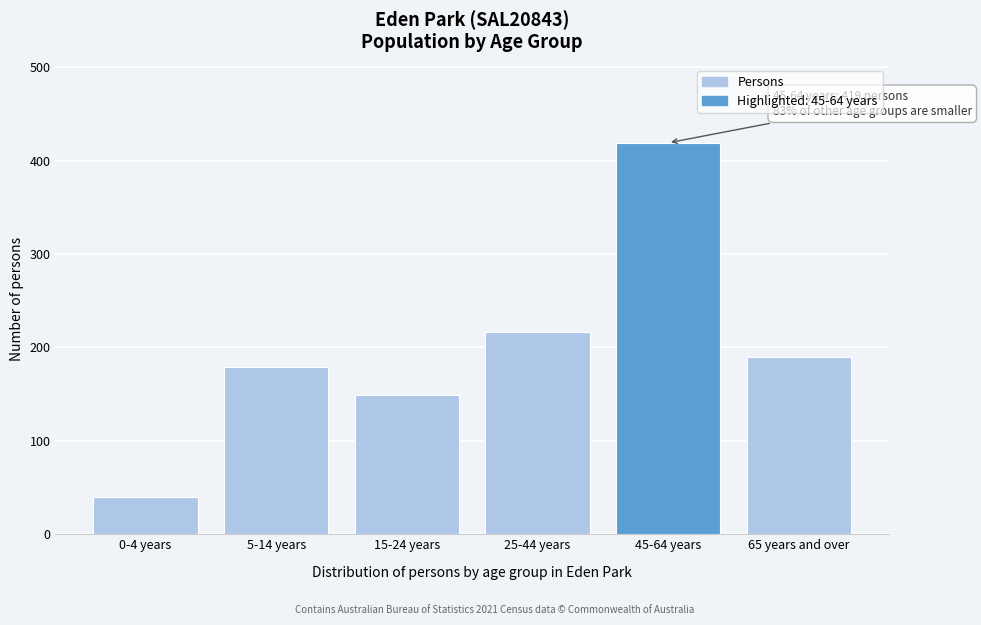

Reading left to right, what are all the values shown in this chart?

0-4 years=40	5-14 years=179	15-24 years=149	25-44 years=217	45-64 years=419	65 years and over=190